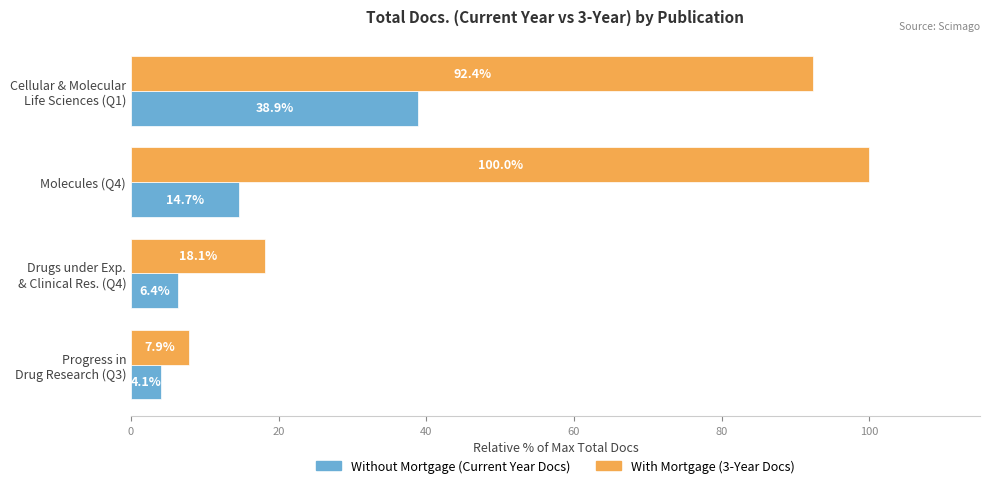

What is the total value across all series at Molecules (Q4)?

114.7